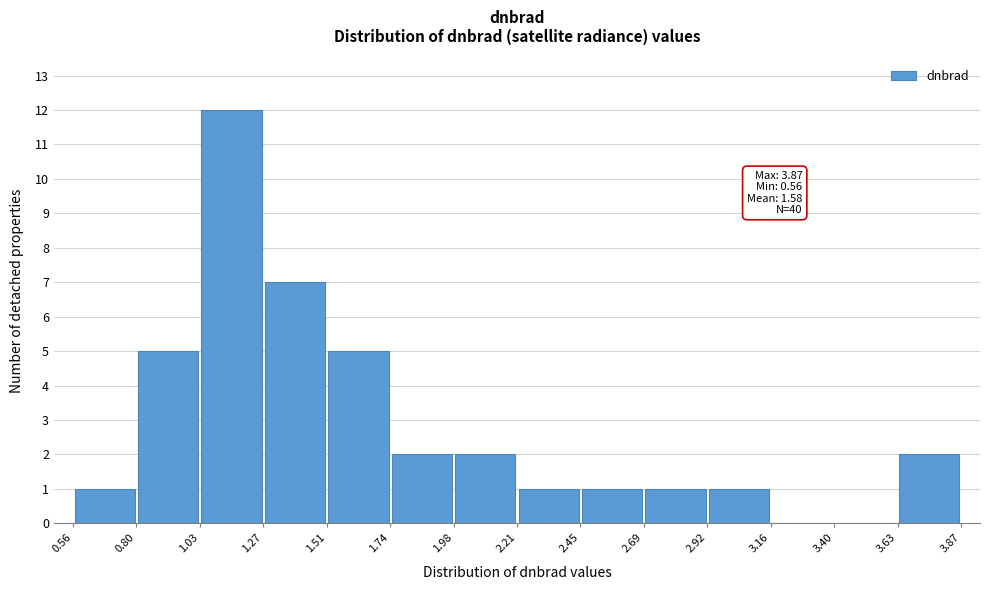

Which range on the x-axis has the tallest bar?

1.03 to 1.27